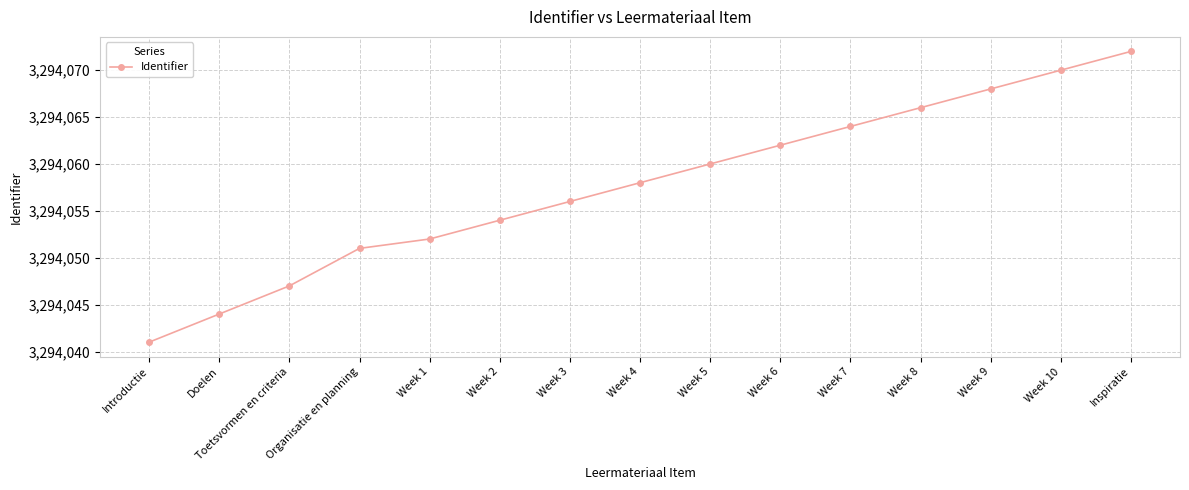

Reading left to right, extract all data points from this chart.

3294041	3294044	3294047	3294051	3294052	3294054	3294056	3294058	3294060	3294062	3294064	3294066	3294068	3294070	3294072